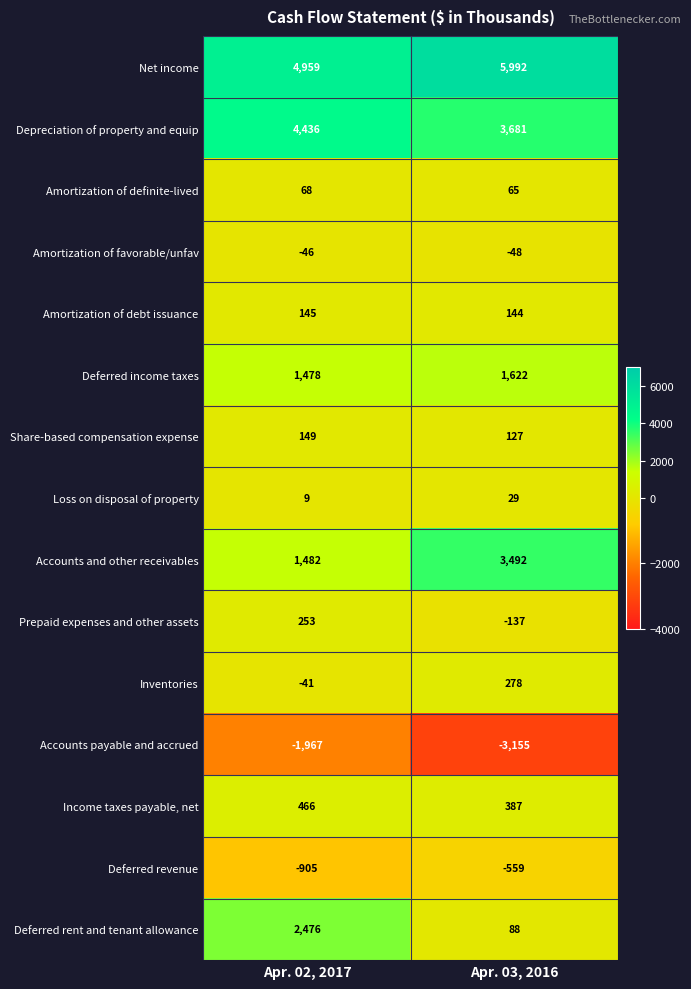

Which series has the largest total across all categories?

Net income